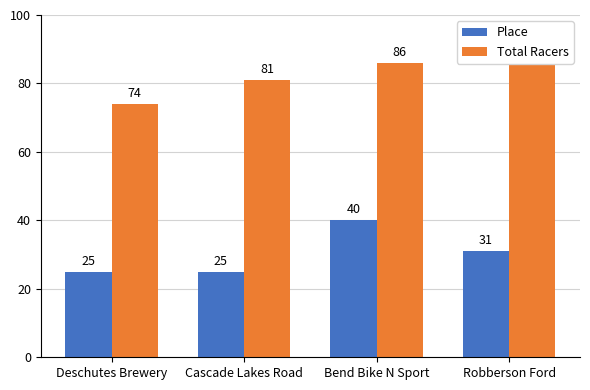

What is the minimum value shown in the chart?

25